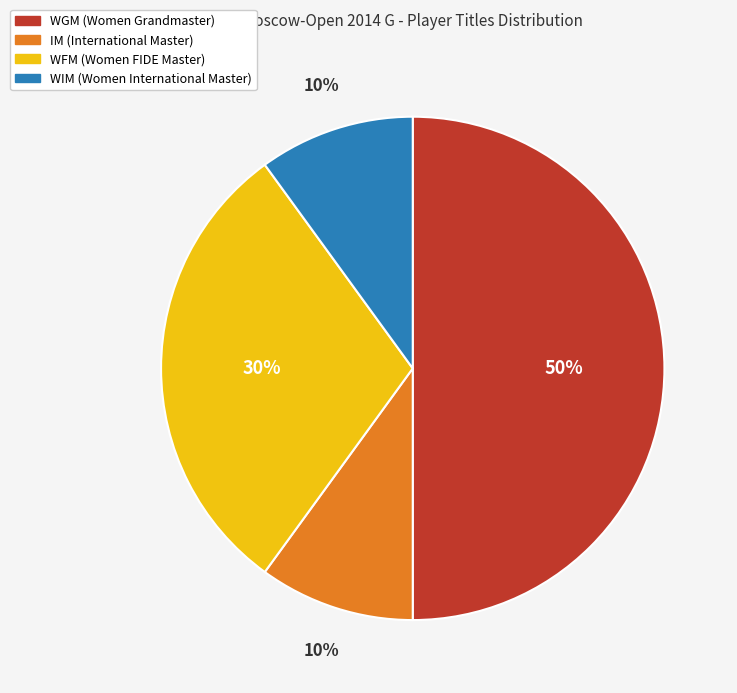

True or false: WFM accounts for 30% of the total.

True